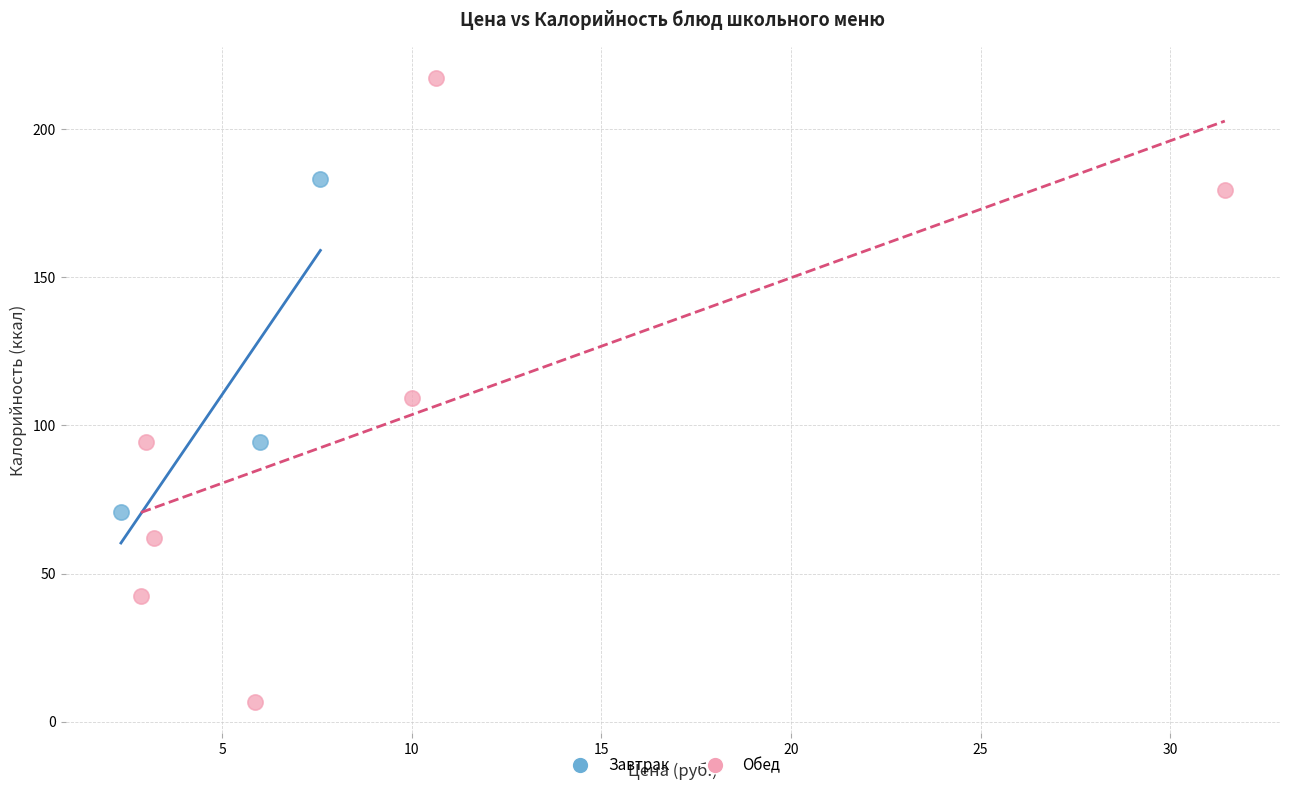

What are all the series names shown in the legend?

Завтрак, Обед